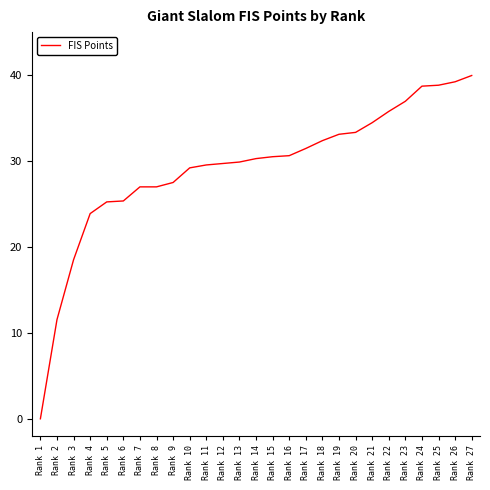

Is it true that the value at Rank 25 is 27.0?

False